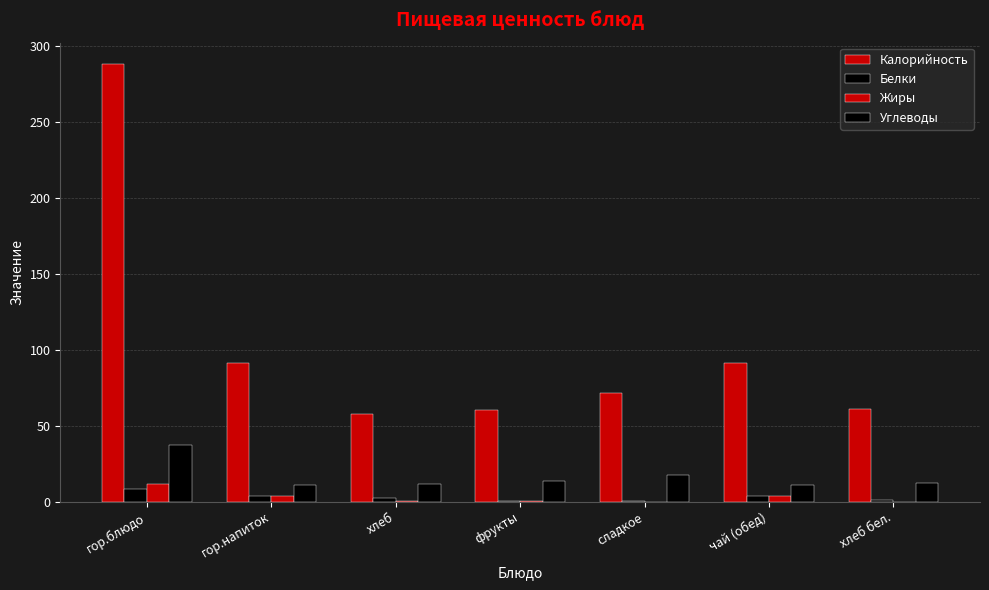

The Калорийность series shows 44.5 at сладкое. True or false?

False